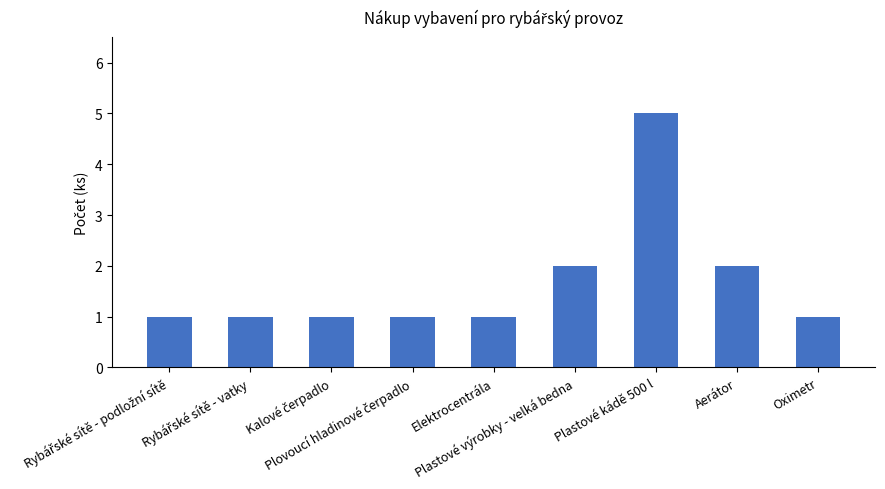

What is the maximum value shown in the chart?

5